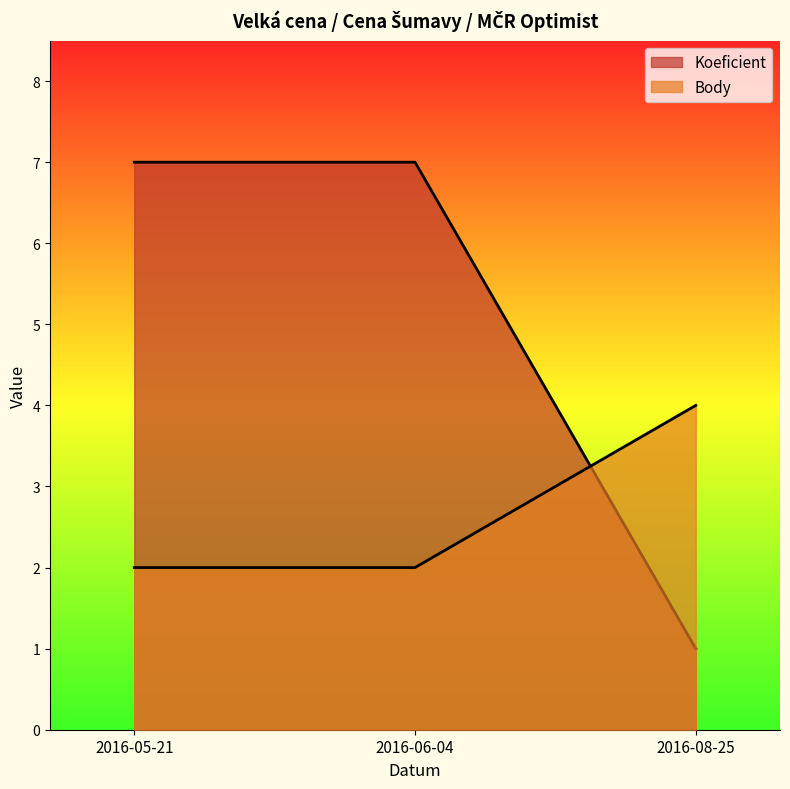

Which series has the largest range (max minus min)?

Koeficient